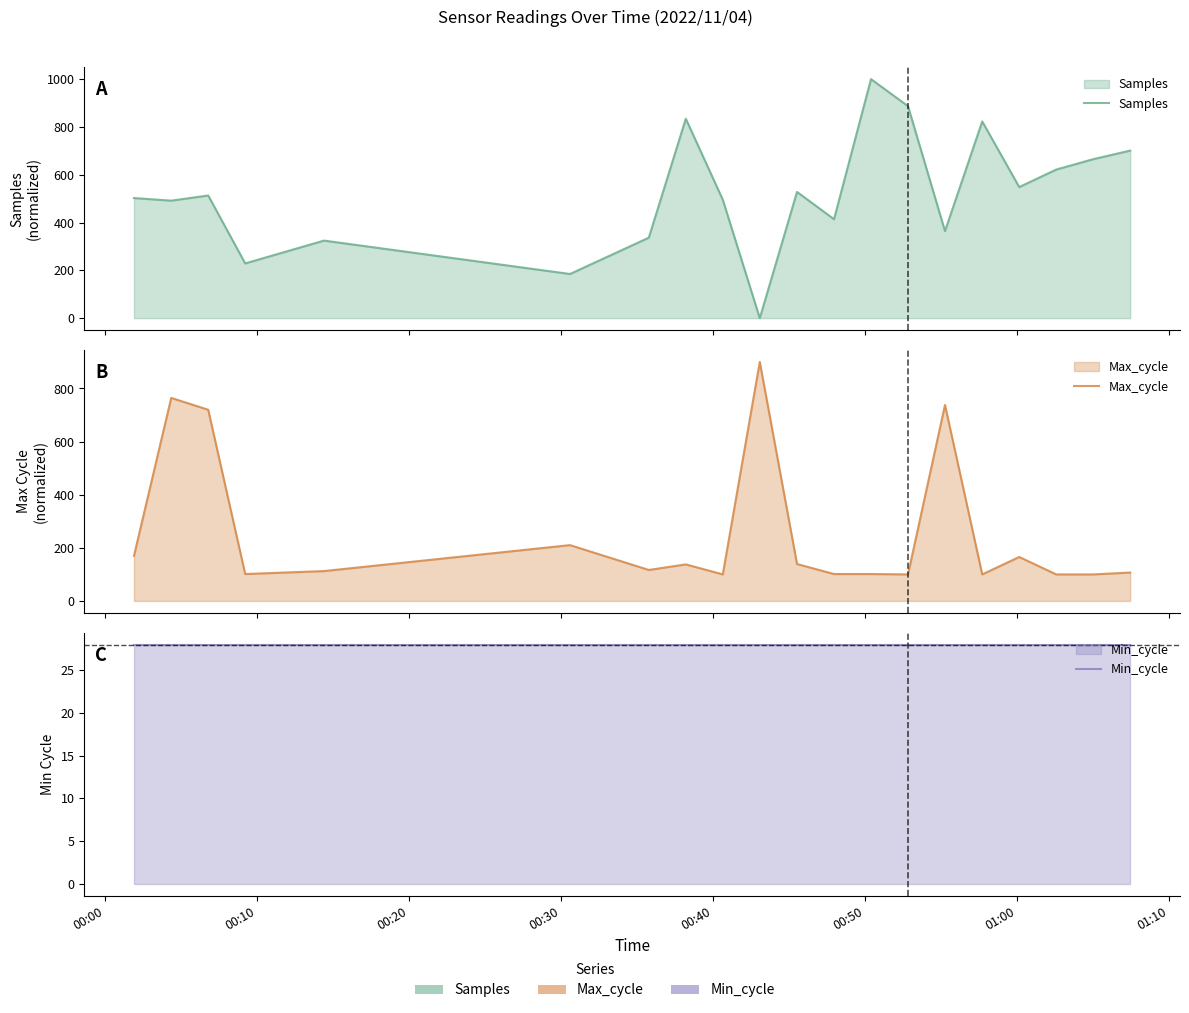

How many data points in Max_cycle are above 116?

10